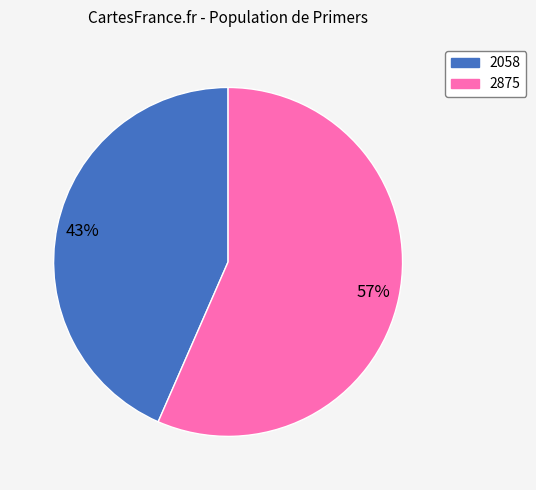

Does any single category account for the majority?

Yes